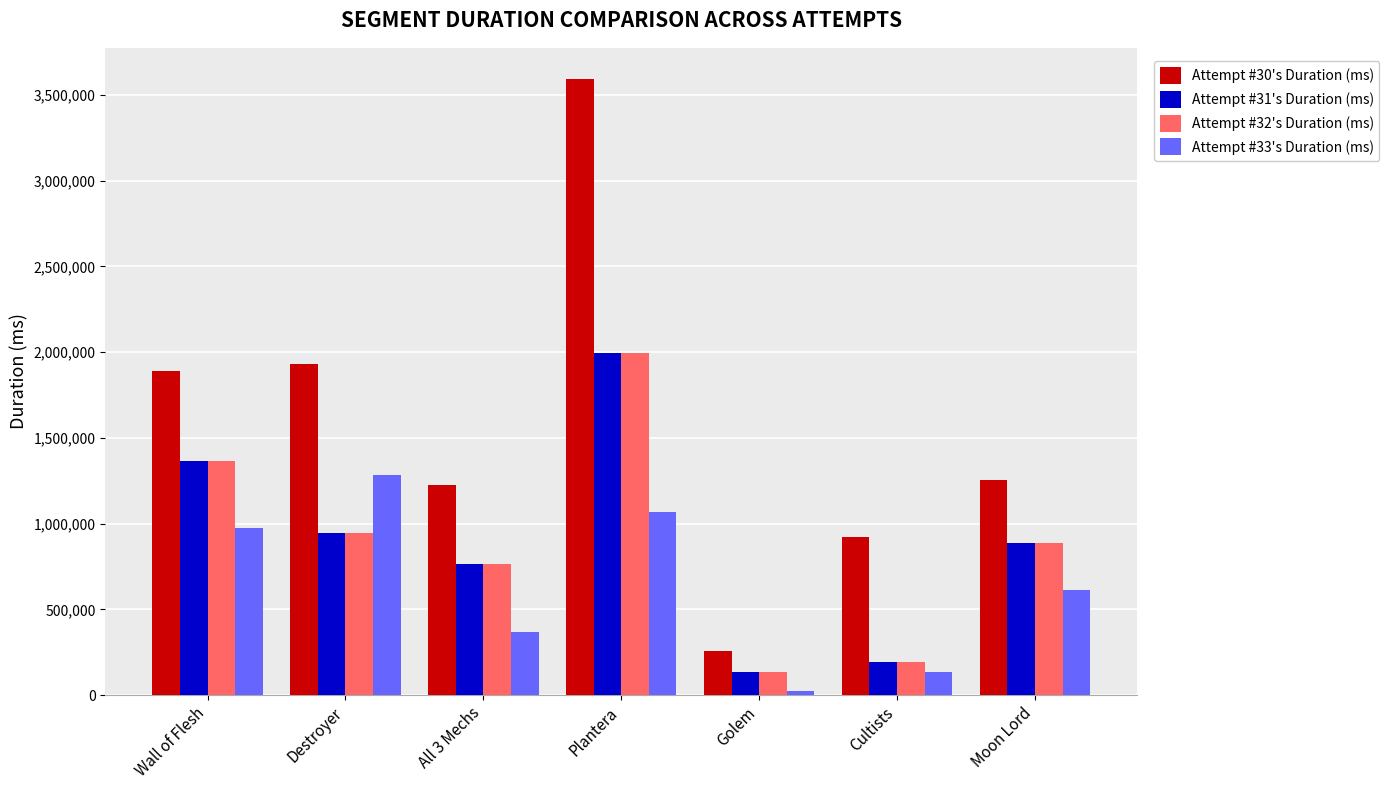

What is the sum of all Attempt #32's Duration (ms) values?

6279942